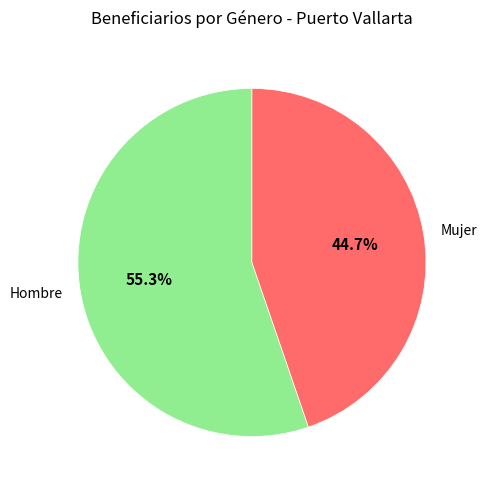

How many segments does this pie chart have?

2